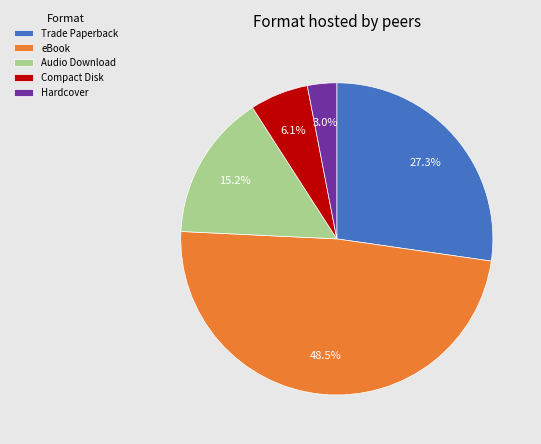

True or false: Trade Paperback accounts for 41% of the total.

False